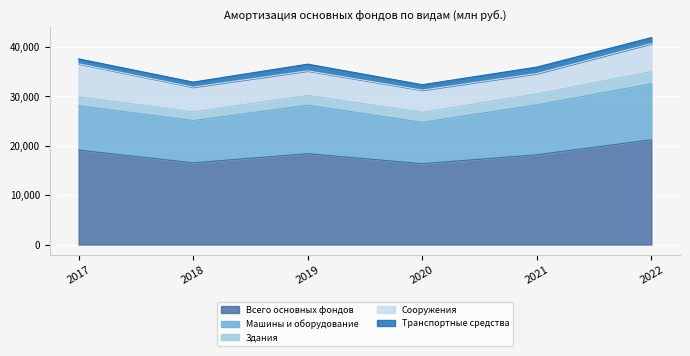

Which series has the largest range (max minus min)?

Всего основных фондов